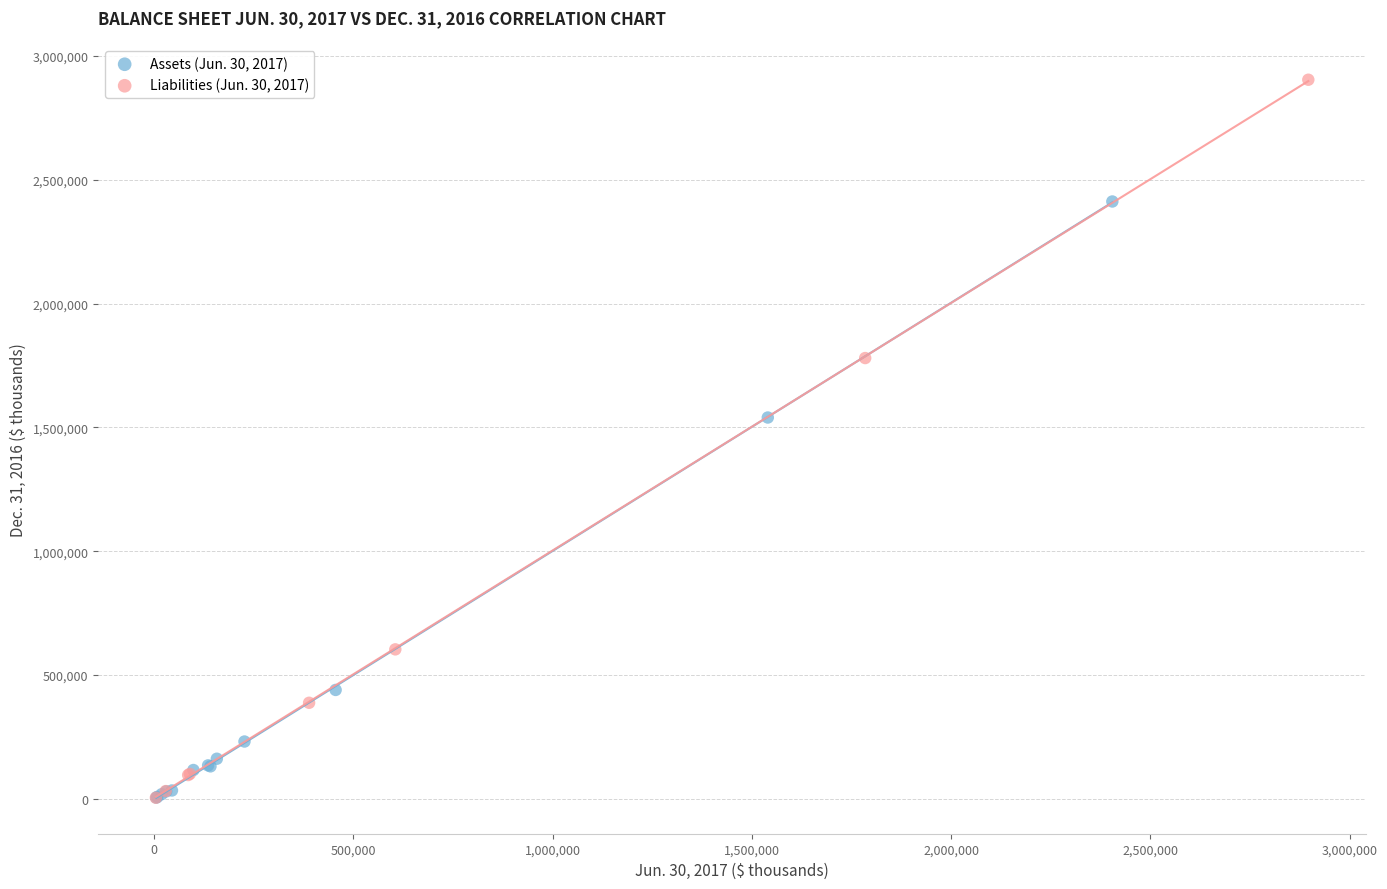

Which series contains the highest Y value?

Liabilities (Jun. 30, 2017)